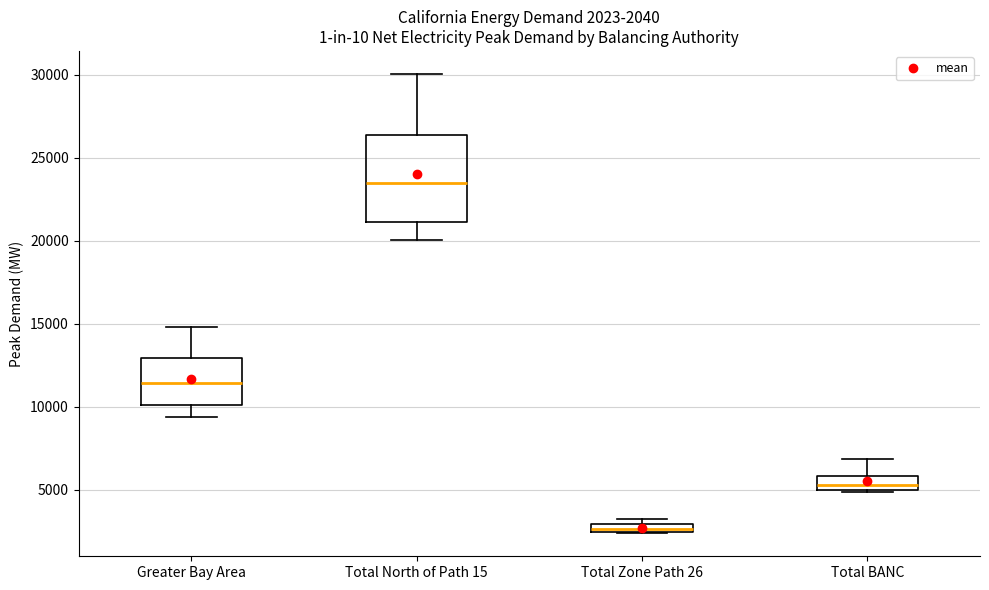

Comparing the boxes themselves (not the whiskers), which one is the tallest?

Total North of Path 15